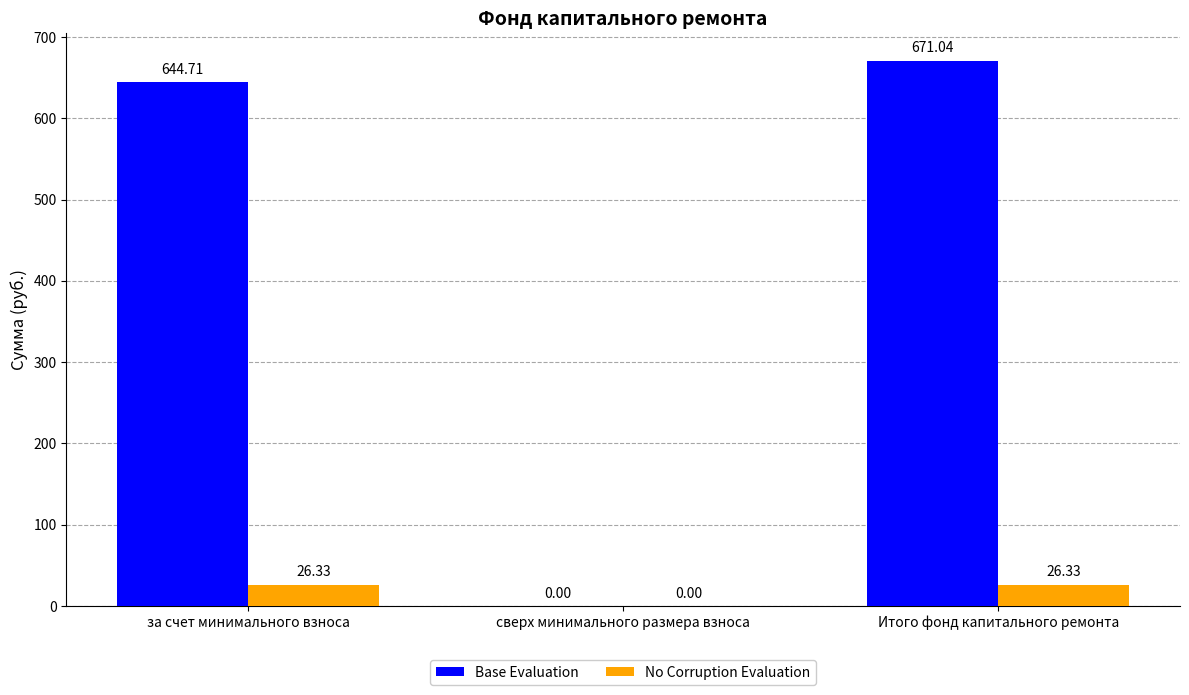

How many data points in Base Evaluation are above 644?

2